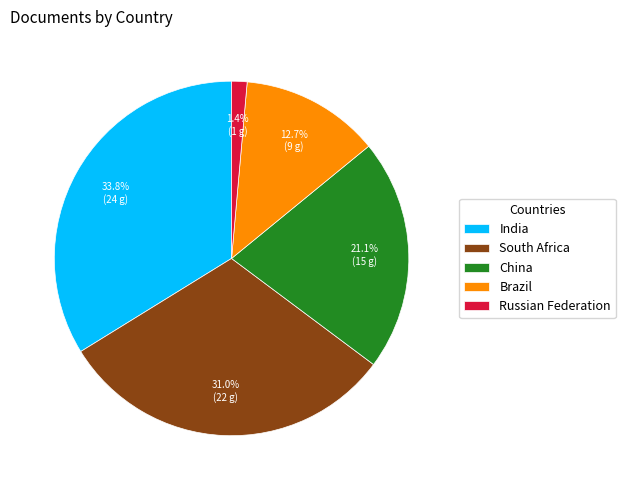

To the nearest percent, what percentage of the pie is South Africa?

31%